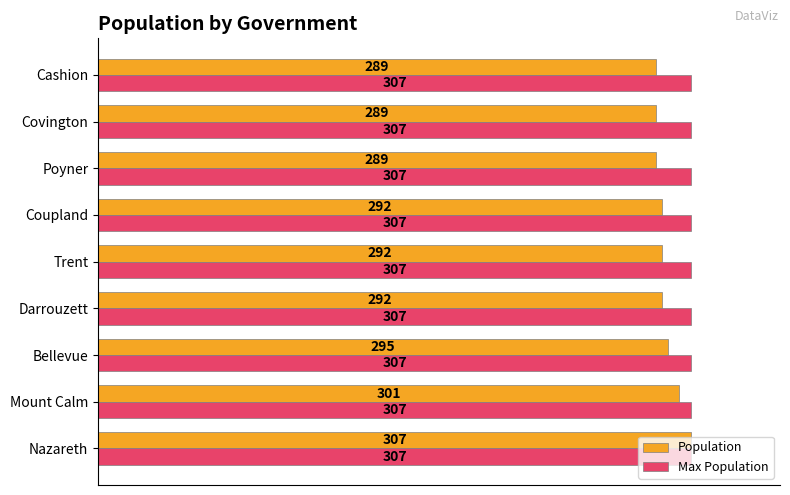

Read the Max Population value at Covington.

307